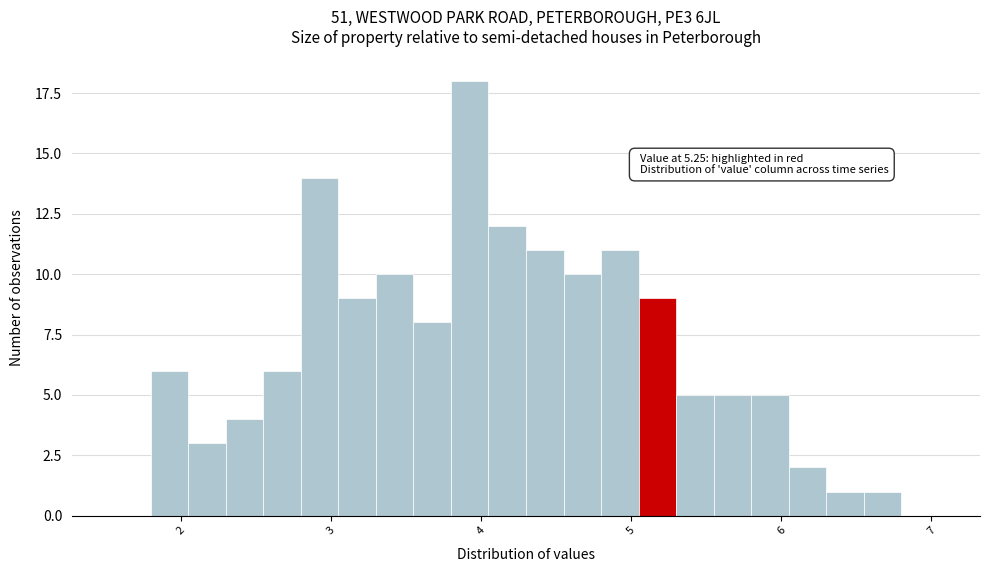

Read against the x-axis, roughly where is the centre of the tallest bar?

3.9